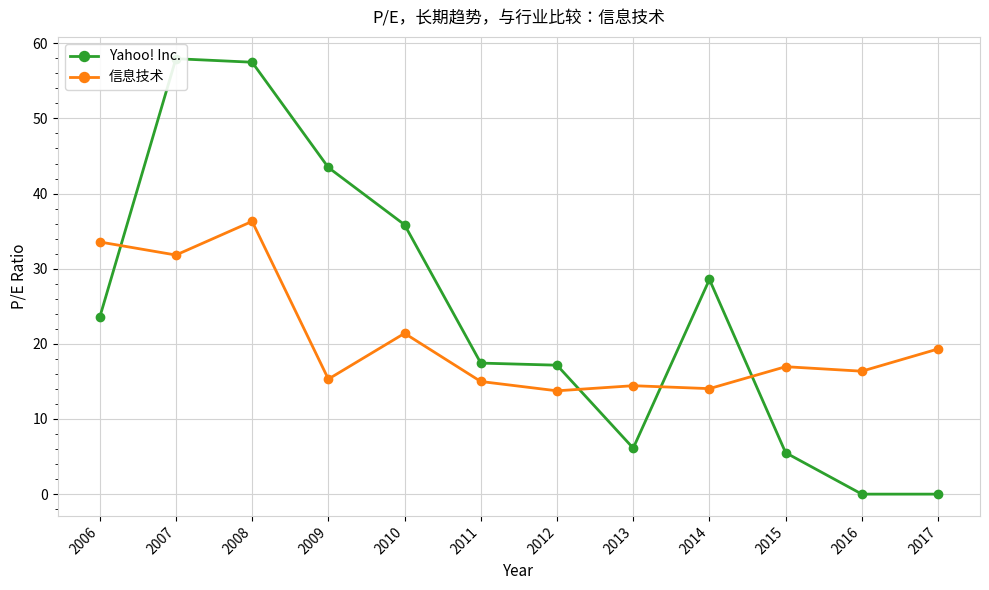

What is the value of the Yahoo! Inc. point at the 7th from the left?

17.2